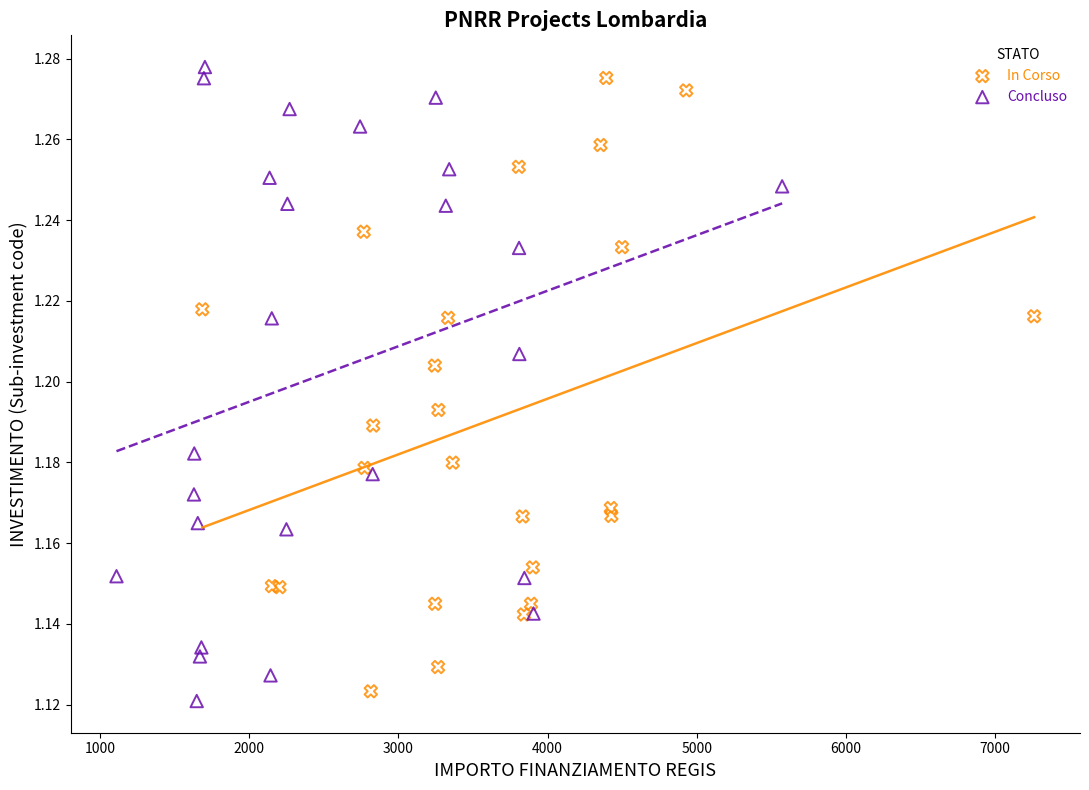

Which series has the largest Y range (max minus min)?

Concluso